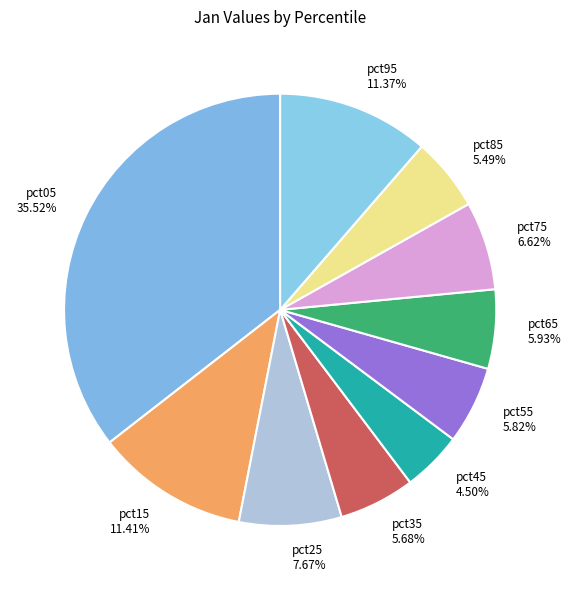

How many slices are in this pie chart?

10